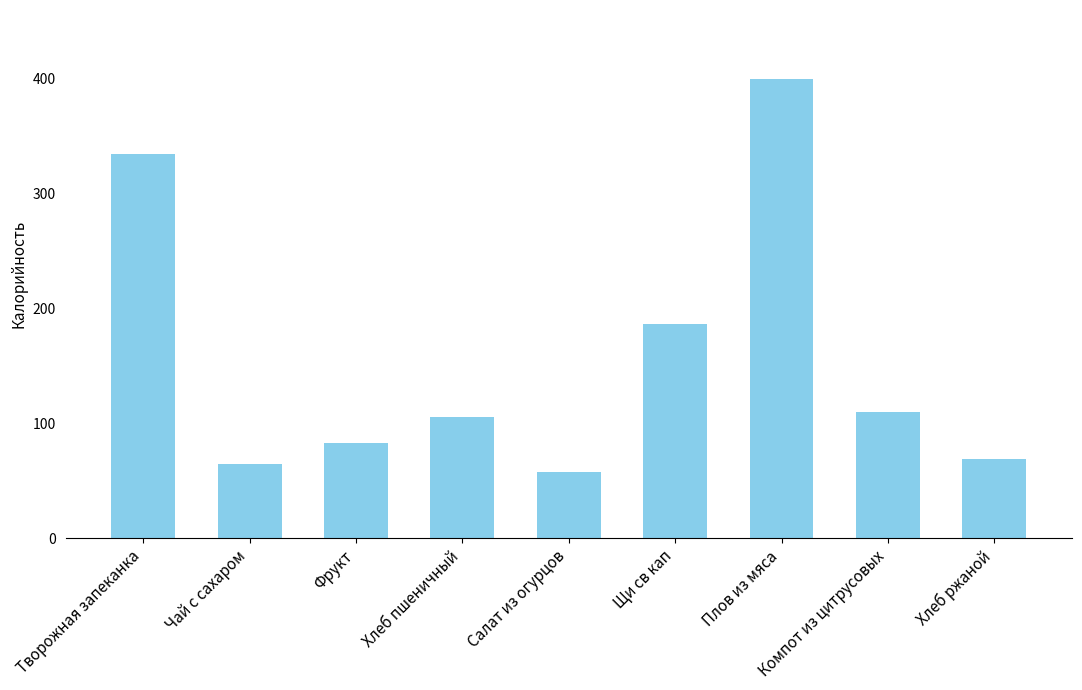

Approximately how many times larger is the value at Хлеб ржаной compared to Плов из мяса?

0.2